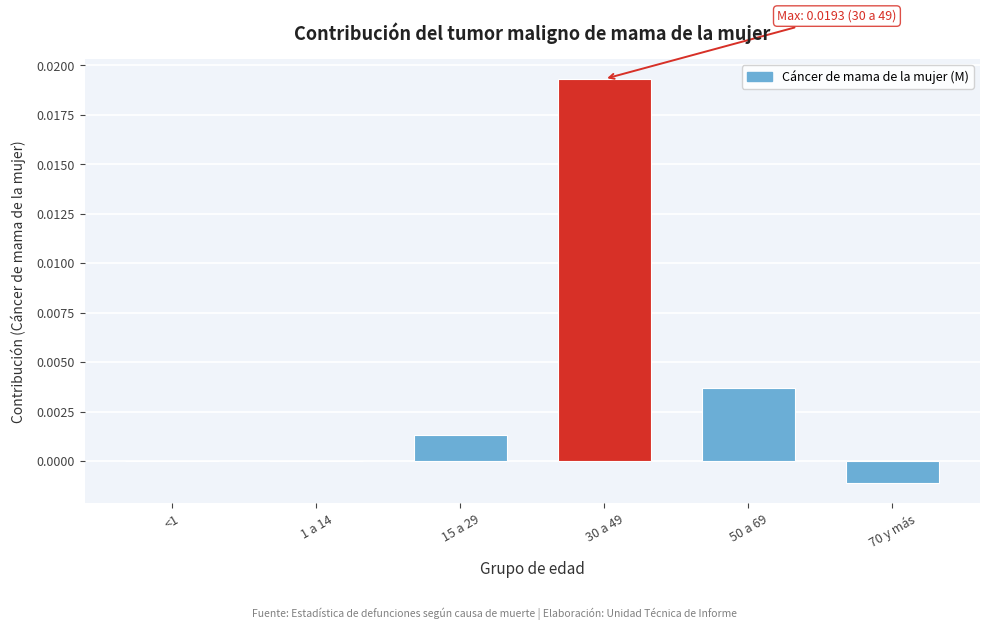

Which label corresponds to the largest value in the chart?

30 a 49